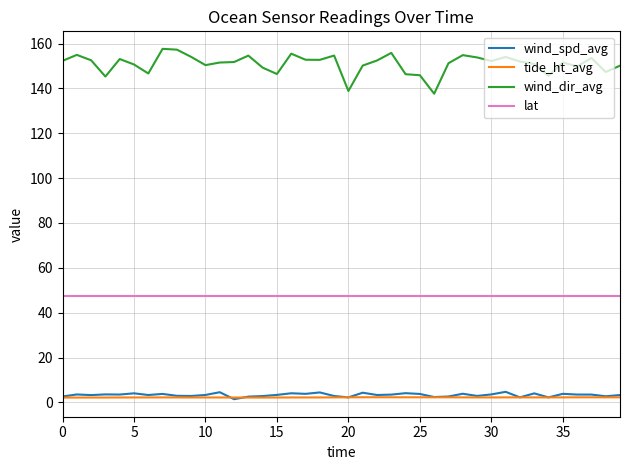

What is the minimum value for wind_dir_avg?

137.6